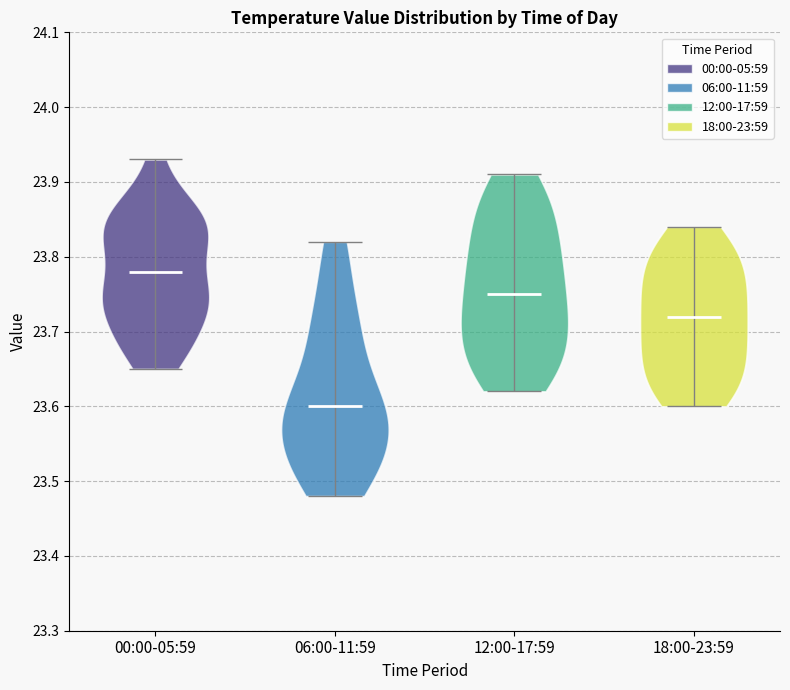

Reading left to right, read every violin against the y-axis: where its median line is, and the lowest and highest points it reaches. The values are not printed on the chart, so give them approximately, as read against the axis.

00:00-05:59: median line 23.78, lowest point 23.65, highest point 23.93
06:00-11:59: median line 23.60, lowest point 23.48, highest point 23.82
12:00-17:59: median line 23.75, lowest point 23.62, highest point 23.91
18:00-23:59: median line 23.72, lowest point 23.60, highest point 23.84